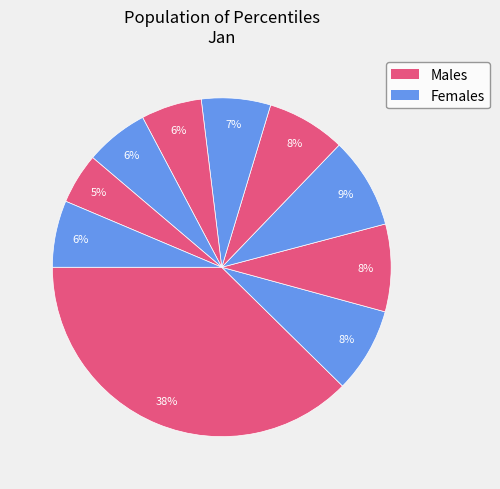

Count the number of slices in the pie.

10